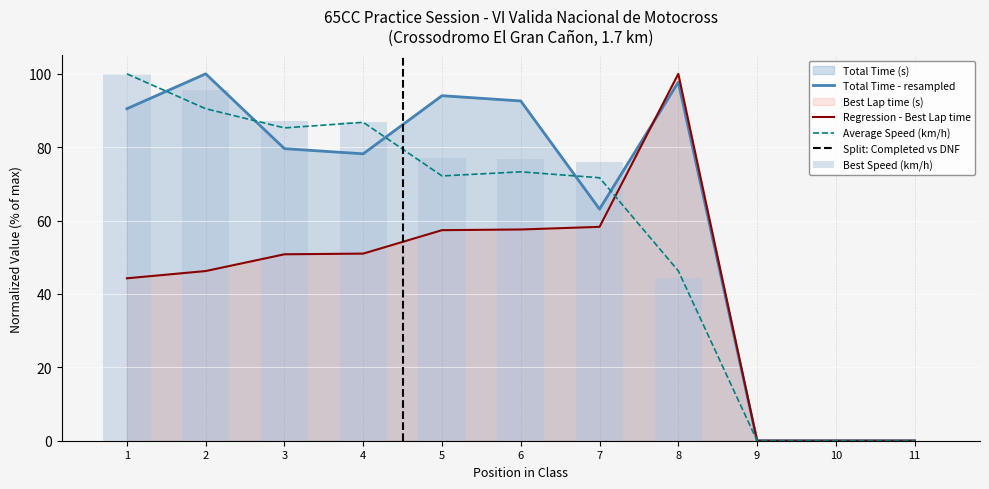

Does the chart contain any negative values?

No